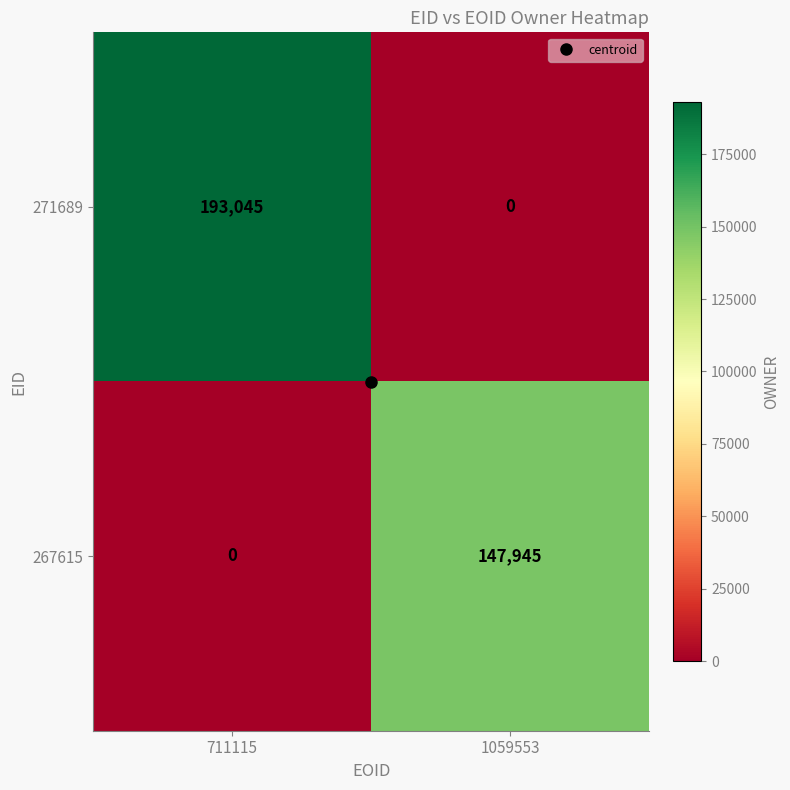

At which category is the sum across all series the highest?

711115